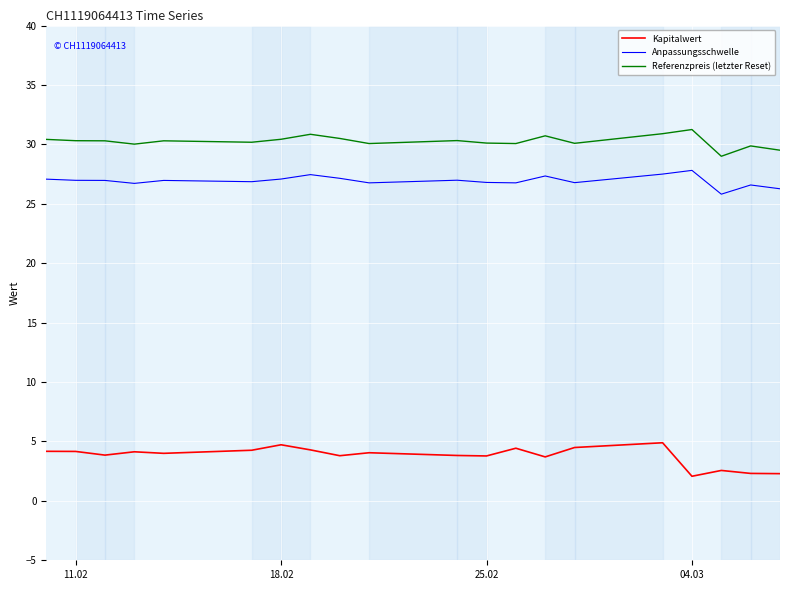

Which series has the widest spread of values?

Kapitalwert